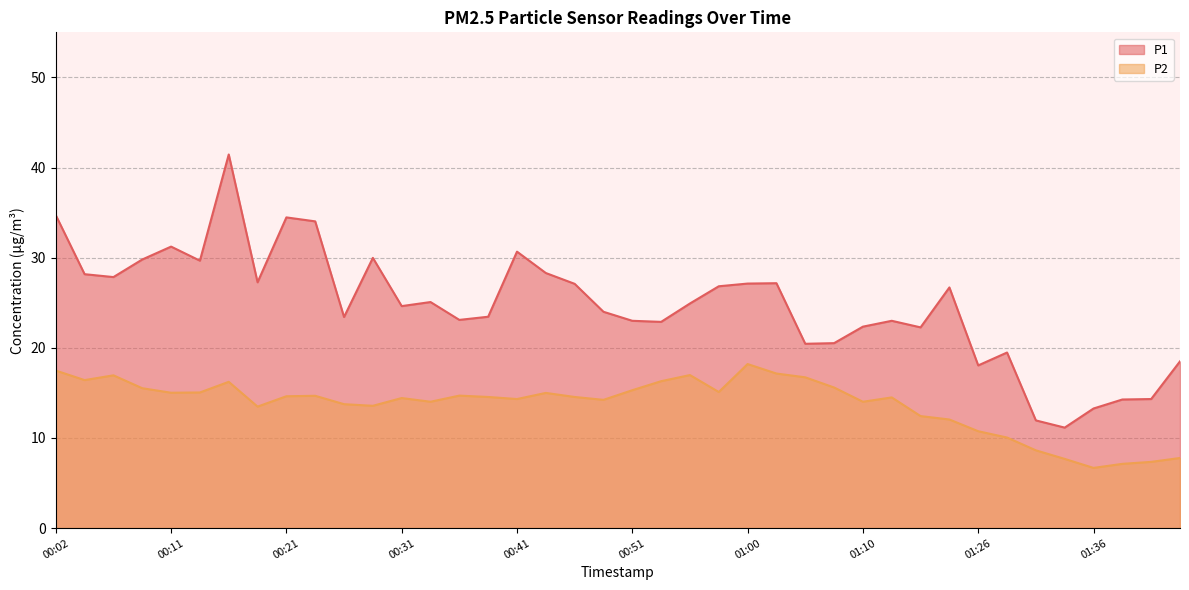

How many lines are shown in the chart?

2